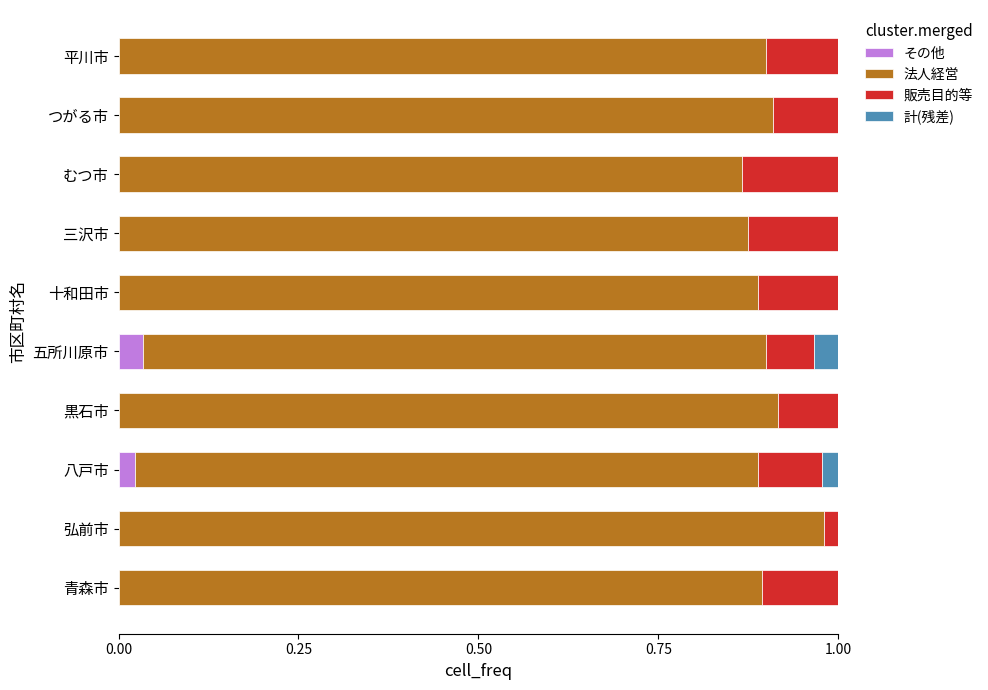

How many series are shown in this chart?

4